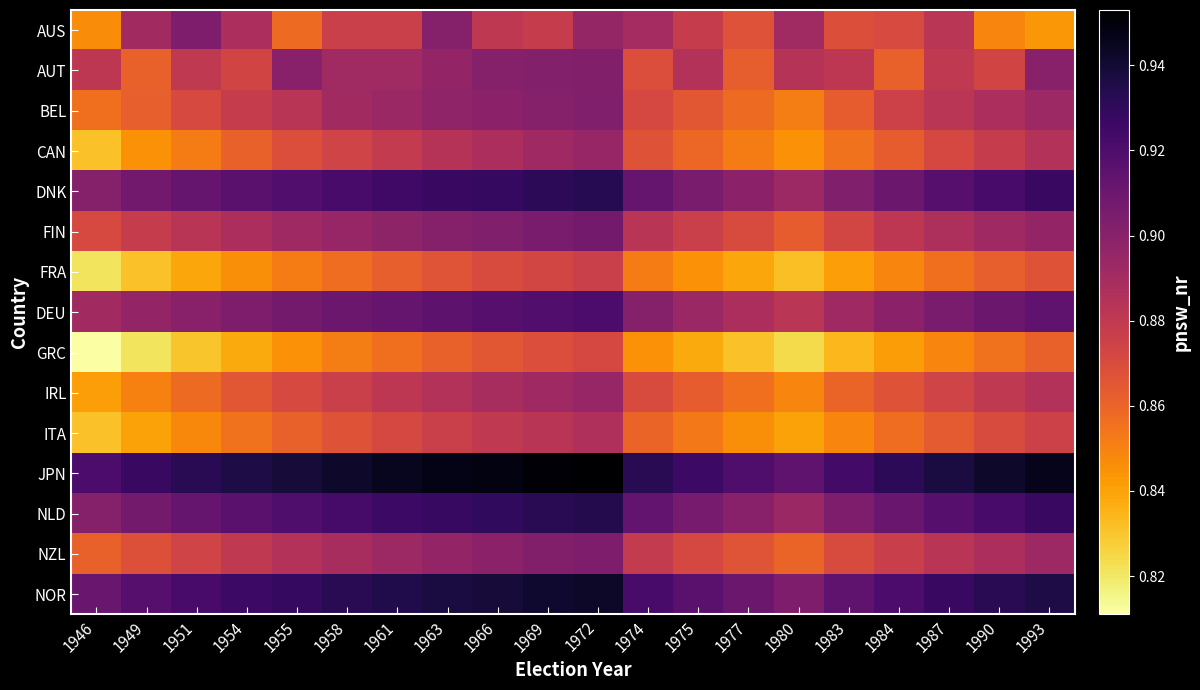

At which category does the chart reach its minimum across all series?

1946